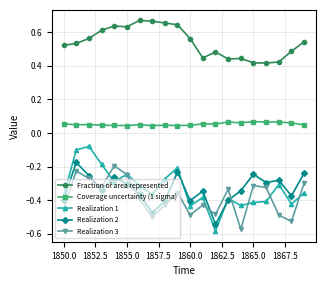

Which series has the widest spread of values?

Realization 1